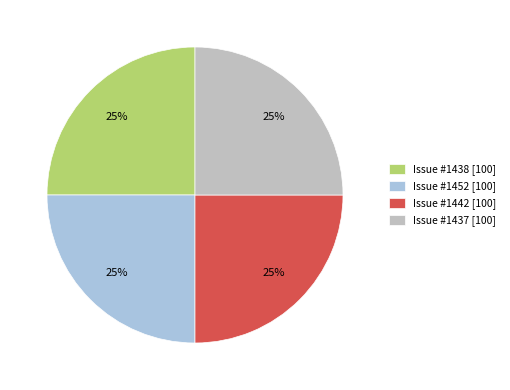

The Issue #1442 [100] slice represents 11% of the pie. True or false?

False